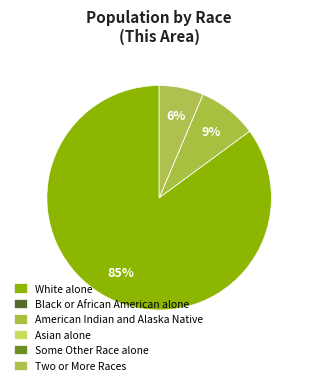

How many segments does this pie chart have?

6